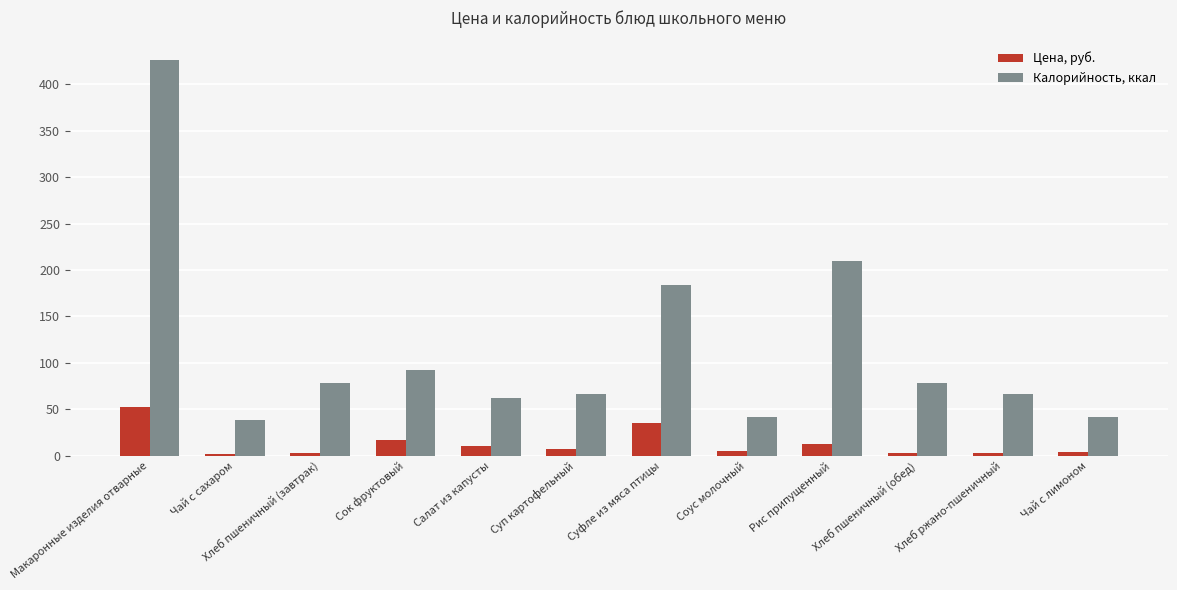

The value of Калорийность, ккал at Хлеб пшеничный (завтрак) is 78.0. True or false?

True